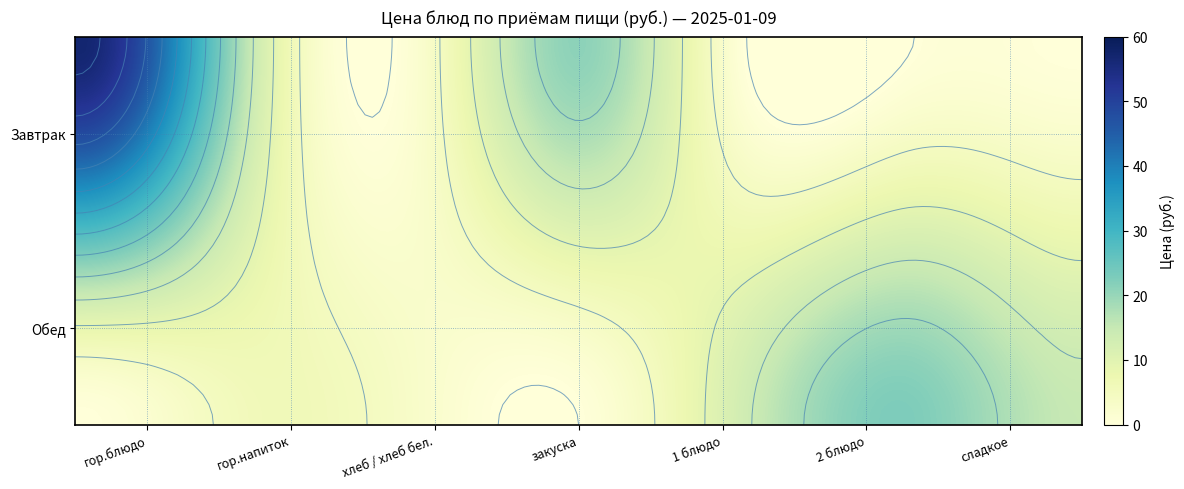

What is the difference between the second highest and second lowest values in the Обед series?

3.1